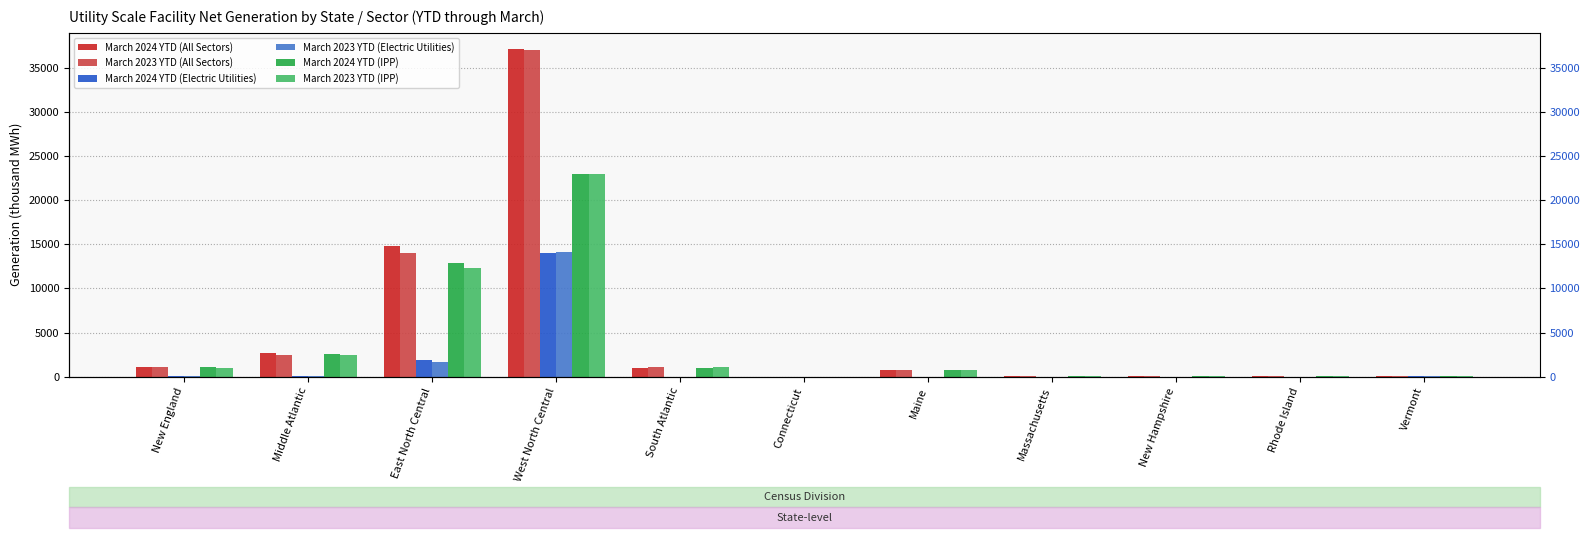

What is the label of the 11th bar from the left?

Vermont